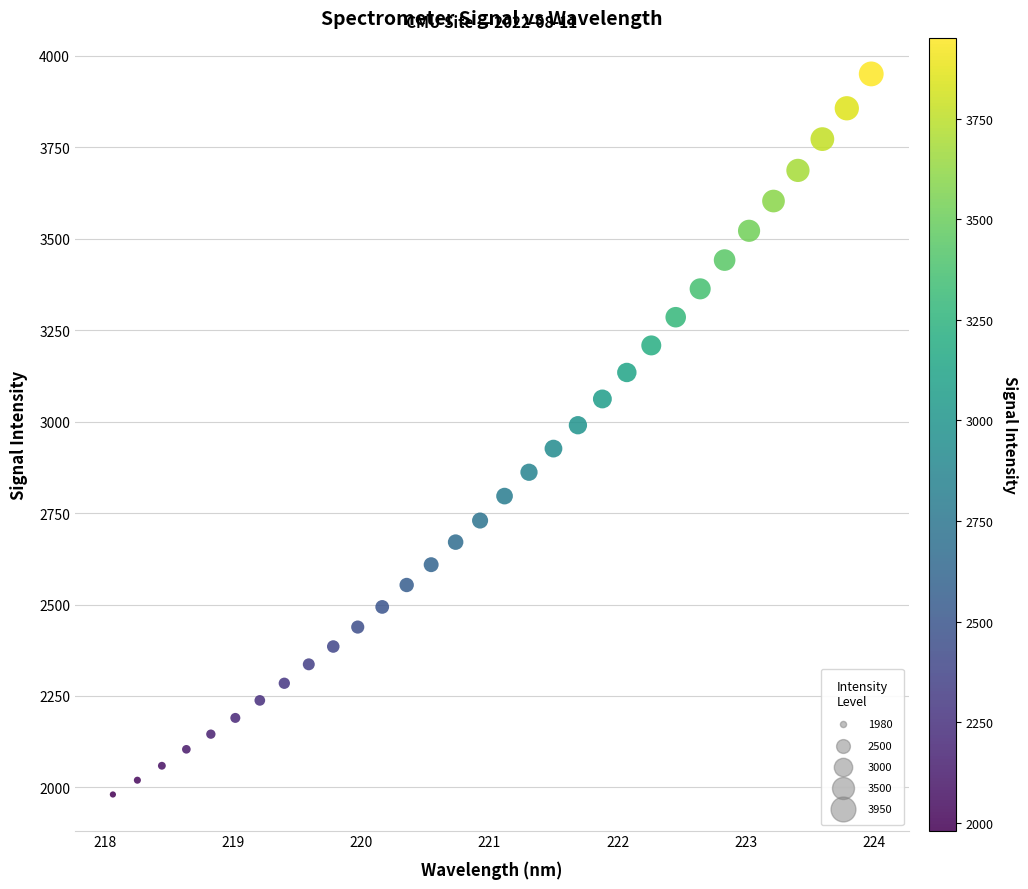

What is the range of X values (max minus min)?

5.9